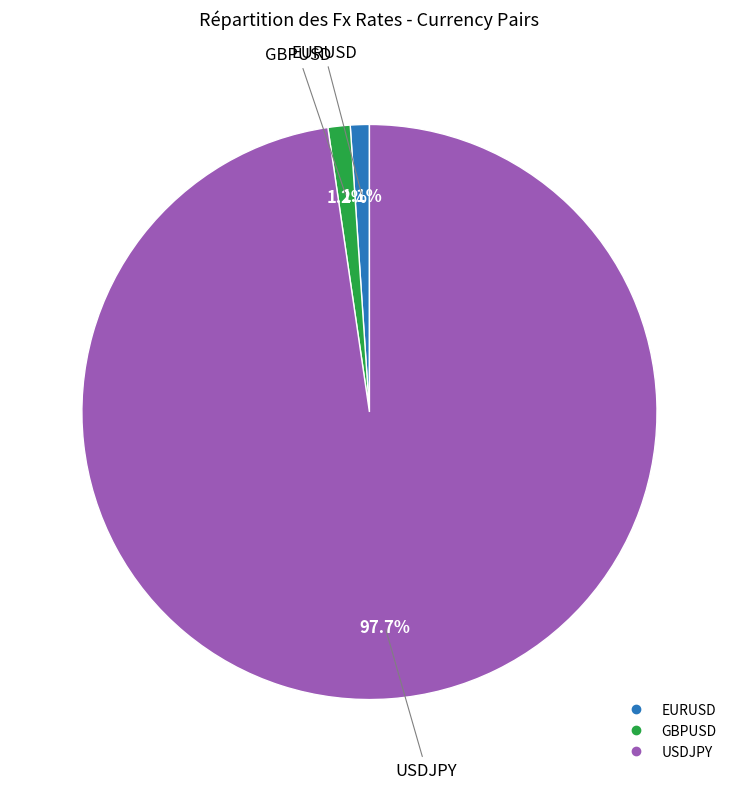

How many slices are in this pie chart?

3